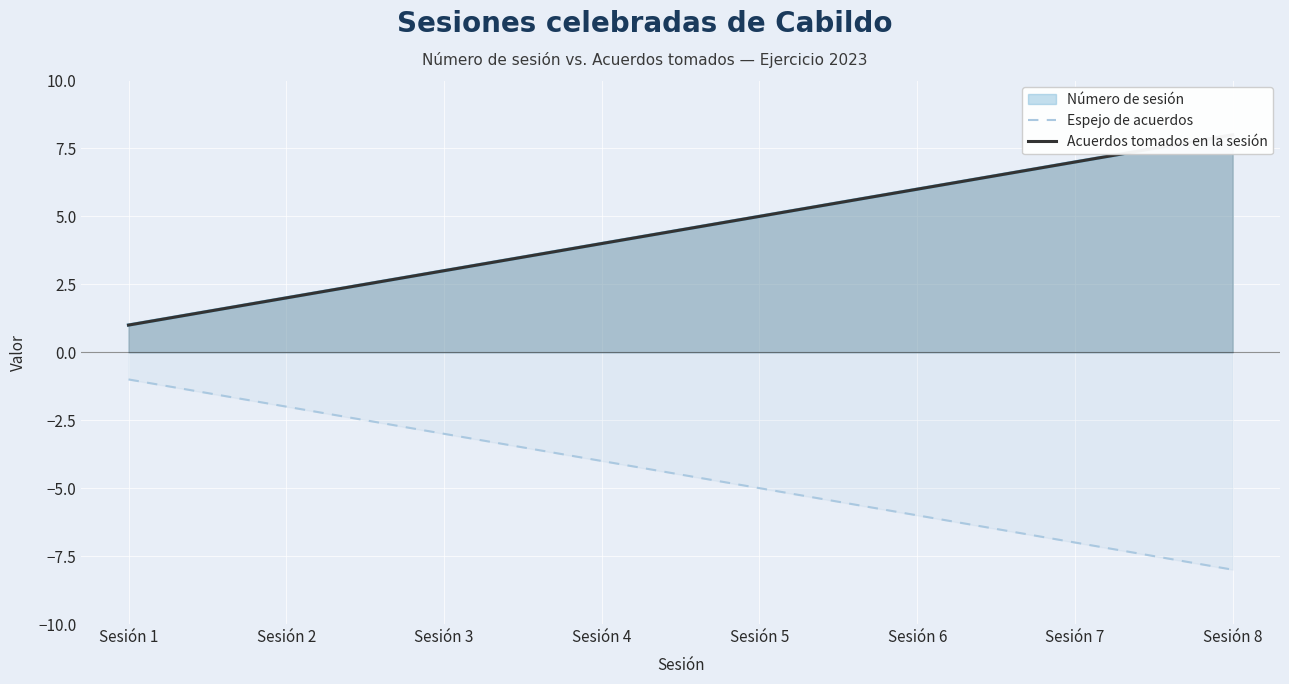

How many lines are shown in the chart?

2